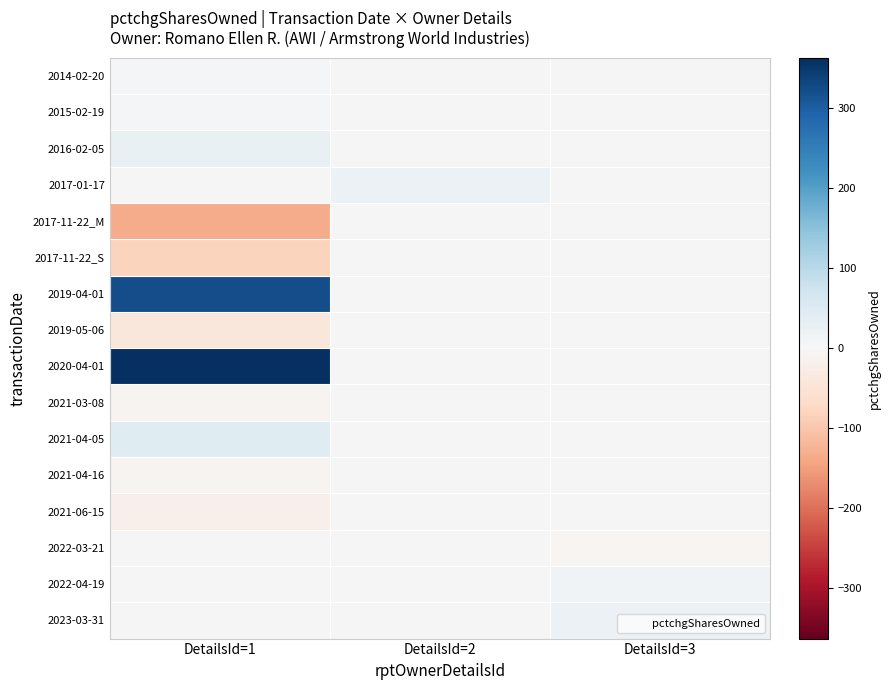

List the series in order of their peak value, lowest first.

2014-02-20, 2015-02-19, 2016-02-05, 2017-01-17, 2017-11-22_M, 2017-11-22_S, 2019-05-06, 2021-06-15, 2021-03-08, 2021-04-16, 2021-04-05, 2019-04-01, 2020-04-01, 2022-03-21, 2022-04-19, 2023-03-31